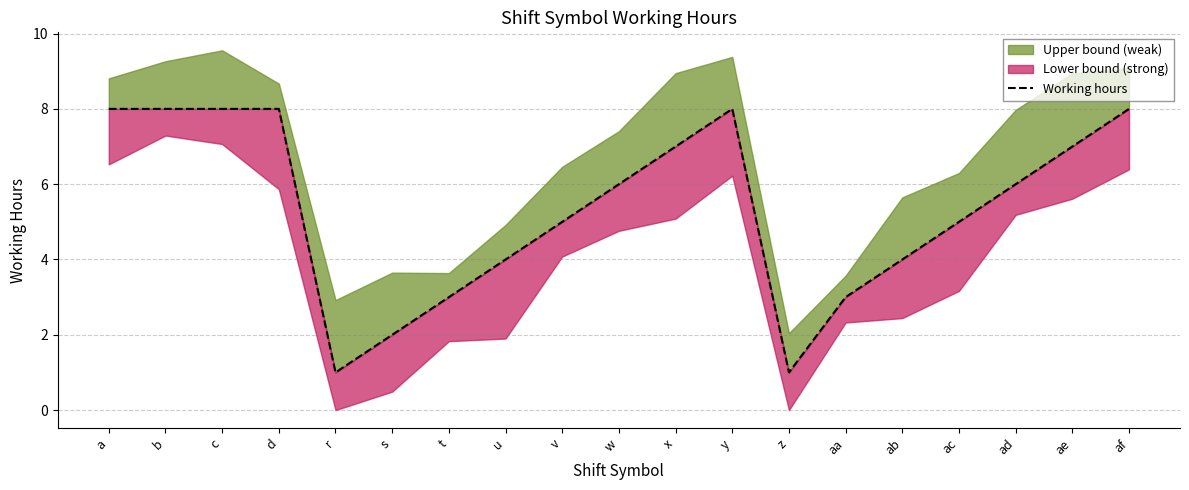

Where is the first local maximum?

y